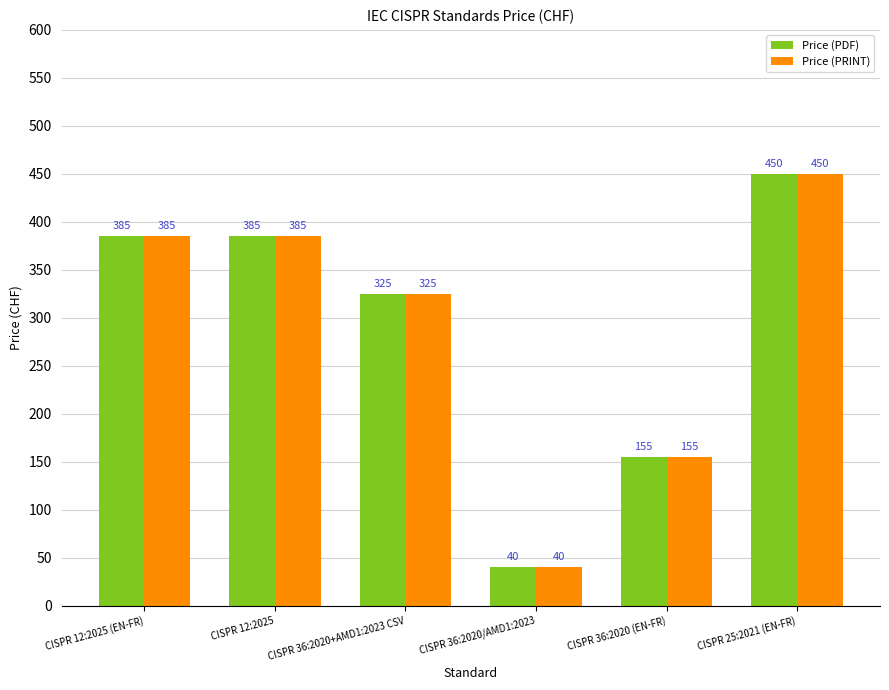

Reading right to left, what are all the values shown in this chart?

Price (PDF): CISPR 25:2021 (EN-FR)=450	CISPR 36:2020 (EN-FR)=155	CISPR 36:2020/AMD1:2023=40	CISPR 36:2020+AMD1:2023 CSV=325	CISPR 12:2025=385	CISPR 12:2025 (EN-FR)=385
Price (PRINT): CISPR 25:2021 (EN-FR)=450	CISPR 36:2020 (EN-FR)=155	CISPR 36:2020/AMD1:2023=40	CISPR 36:2020+AMD1:2023 CSV=325	CISPR 12:2025=385	CISPR 12:2025 (EN-FR)=385